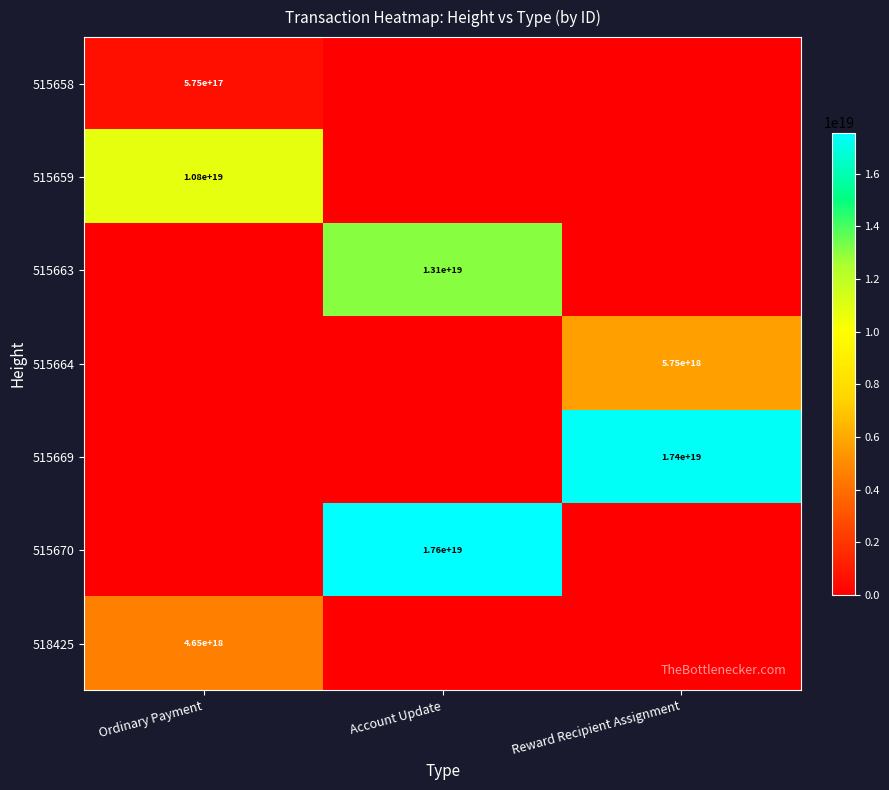

Is it true that 515659 equals 6838187596577424384 at Ordinary Payment?

False